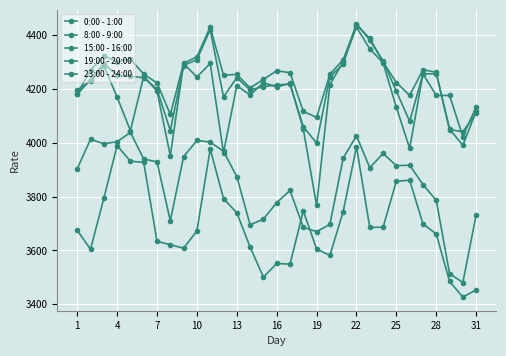

What is the value of the 8:00 - 9:00 point at the 26th from the left?

4294.0